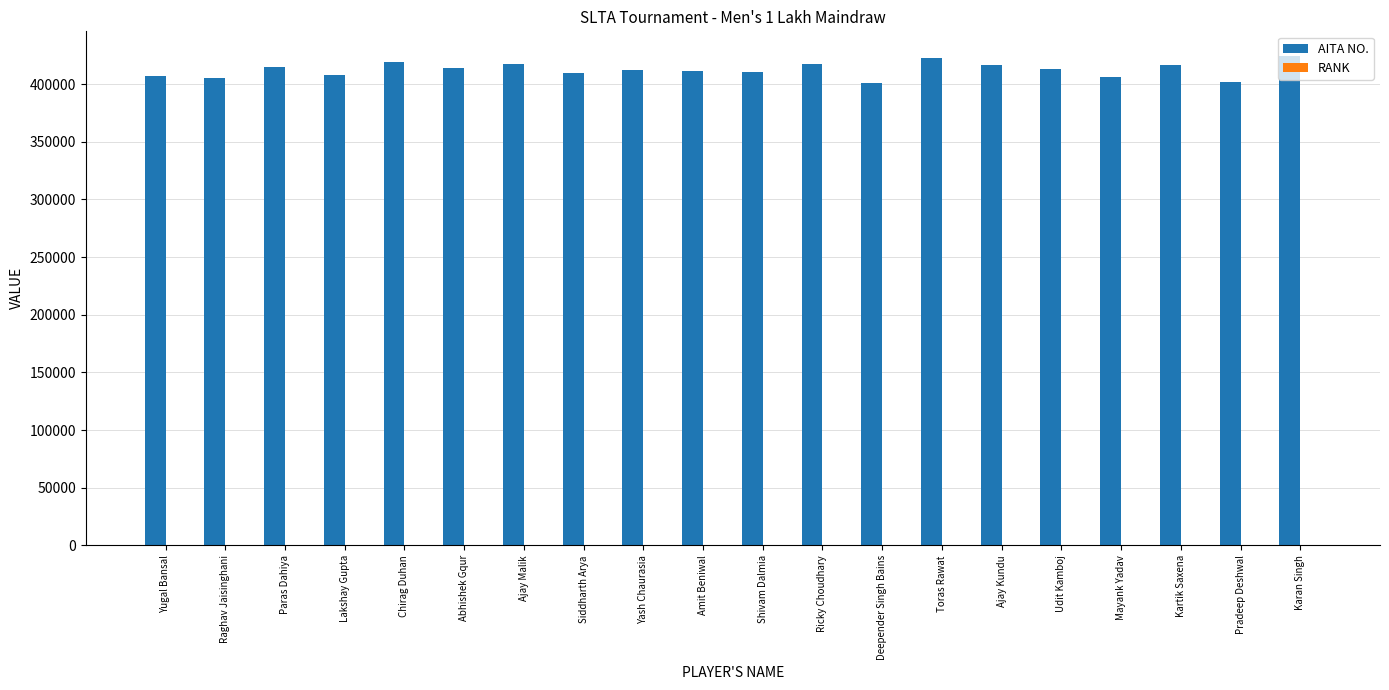

The value of AITA NO. at Pradeep Deshwal is 554190. True or false?

False